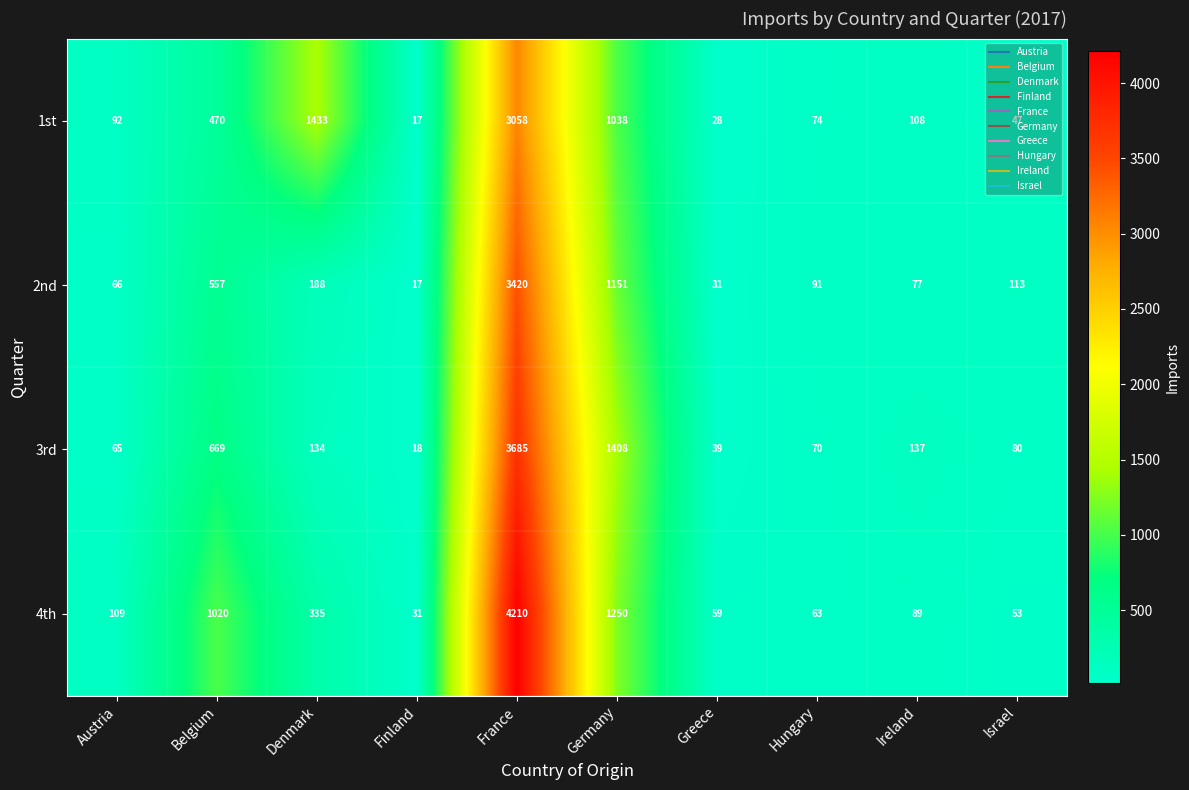

At which category is the sum across all series the highest?

France